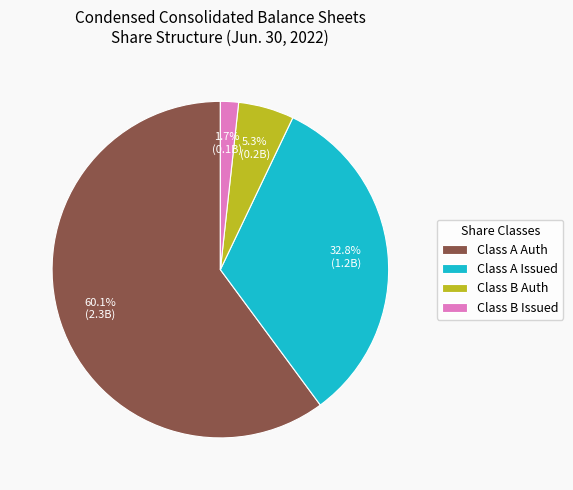

Rank the categories by value from lowest to highest.

Class B Issued, Class B Auth, Class A Issued, Class A Auth